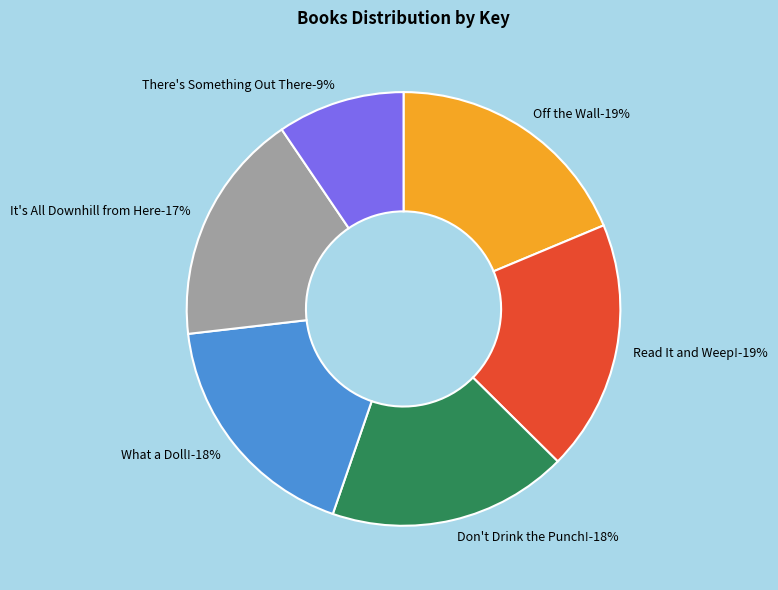

To the nearest percent, what is the combined percentage of What a Doll! and There's Something Out There?

27%